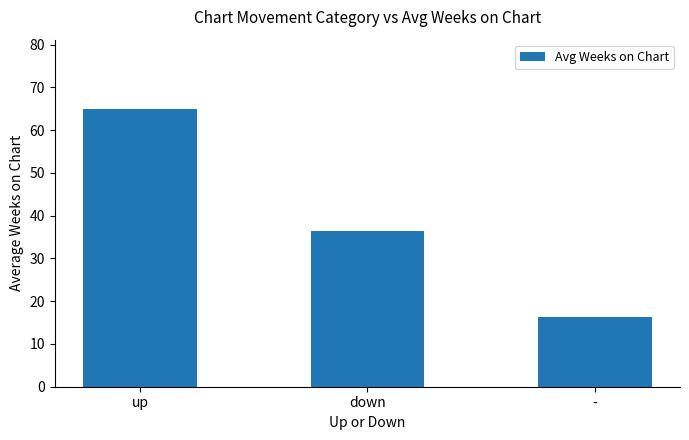

Rank the categories by value from highest to lowest.

up, down, -